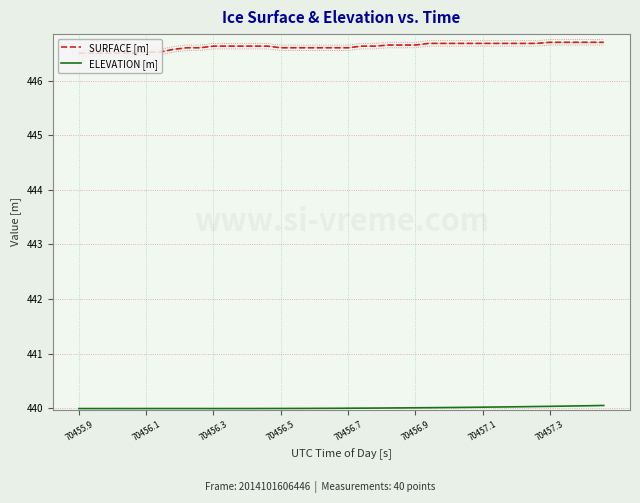

True or false: ELEVATION [m] and SURFACE [m] cross at least once.

False